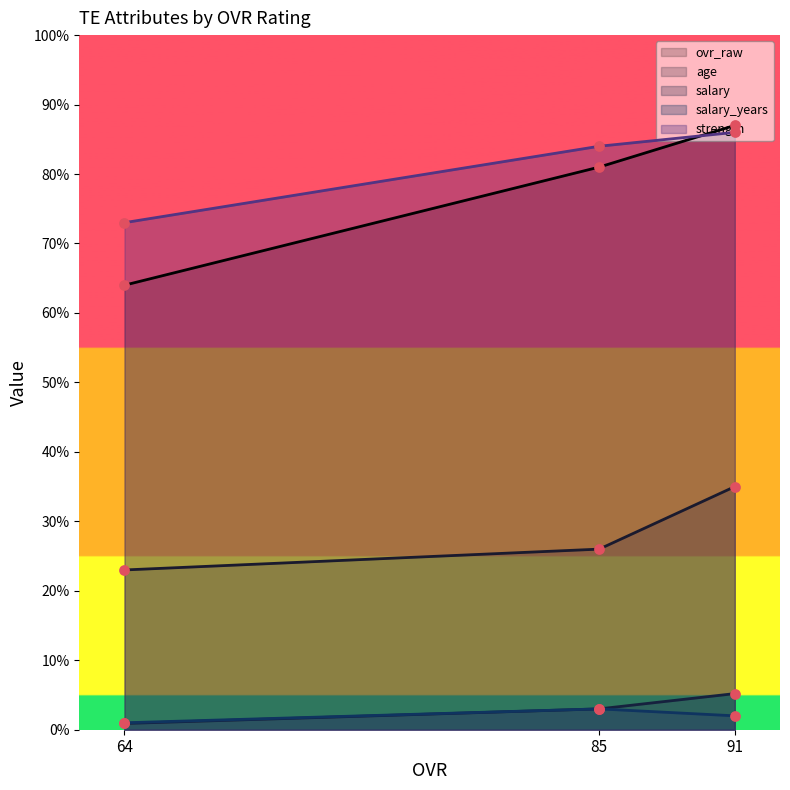

Which series reaches the maximum Y coordinate?

ovr_raw